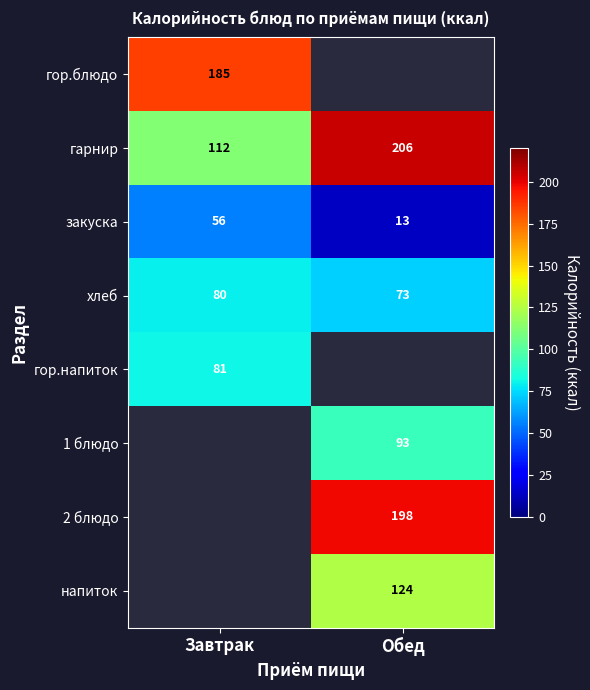

Rank the categories by закуска value from lowest to highest.

Обед, Завтрак